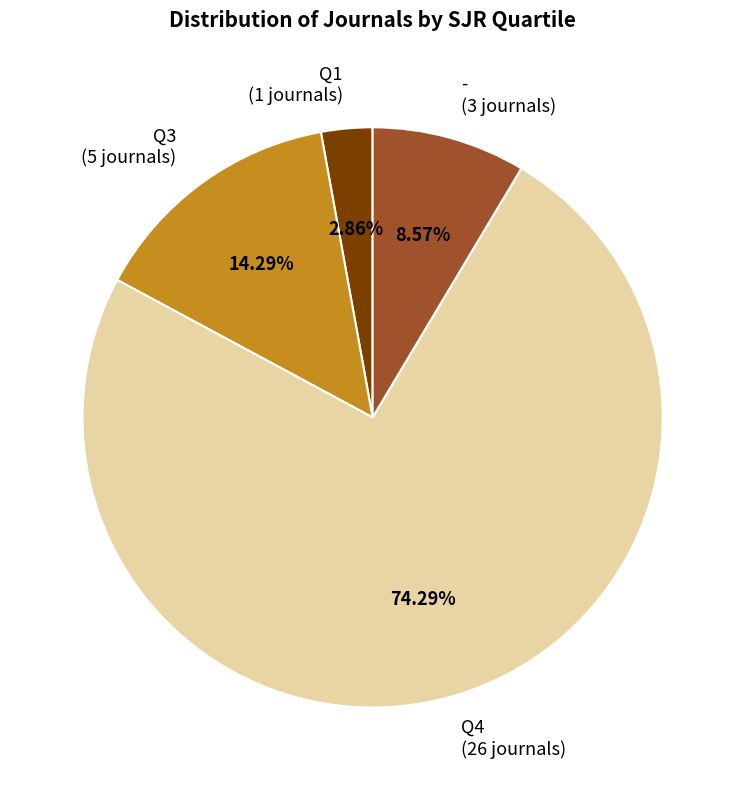

How many segments does this pie chart have?

4